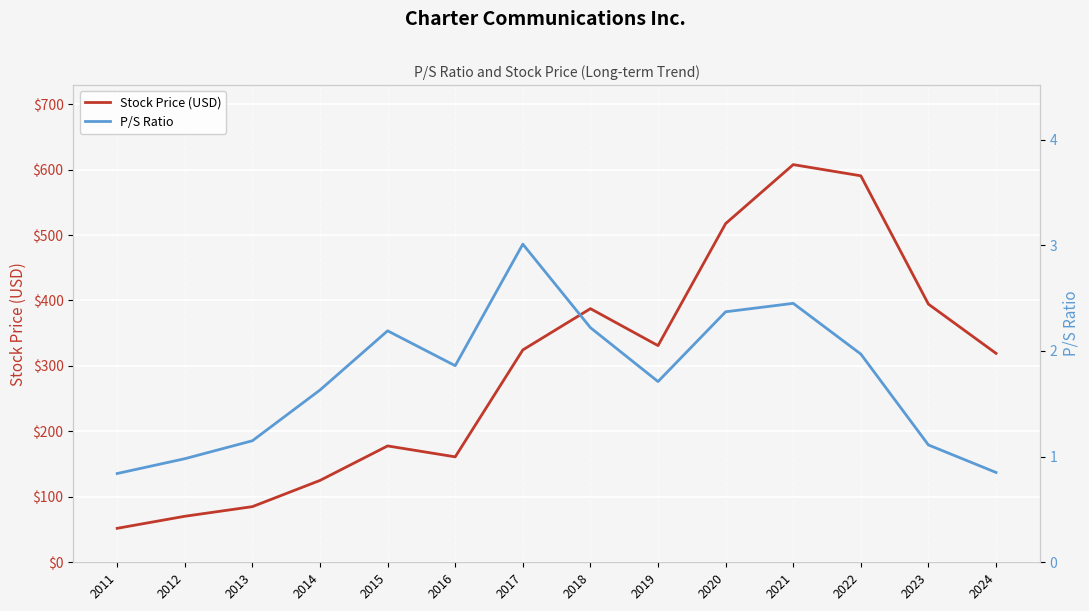

True or false: Stock Price (USD) has more than 0 points higher than both neighbors.

True